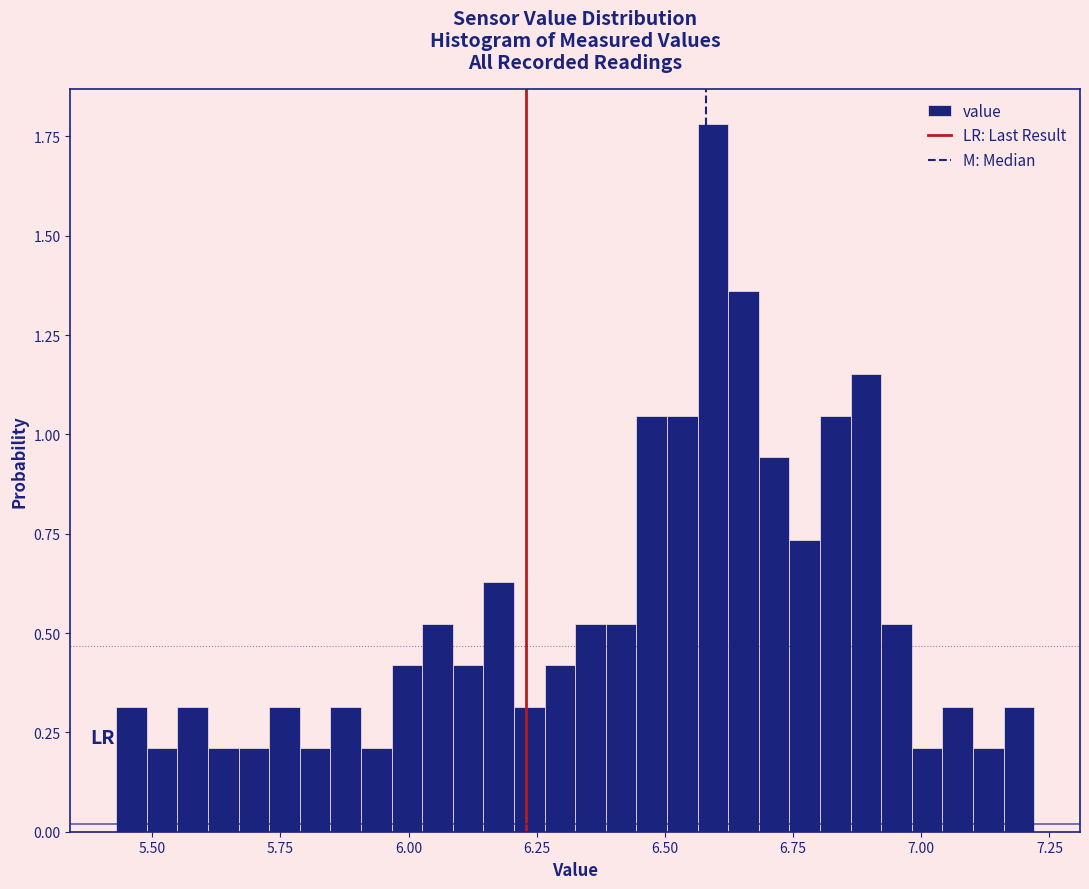

Around what value on the x-axis is the tallest bar? Give the approximate position of its centre, as read against the axis.

6.60